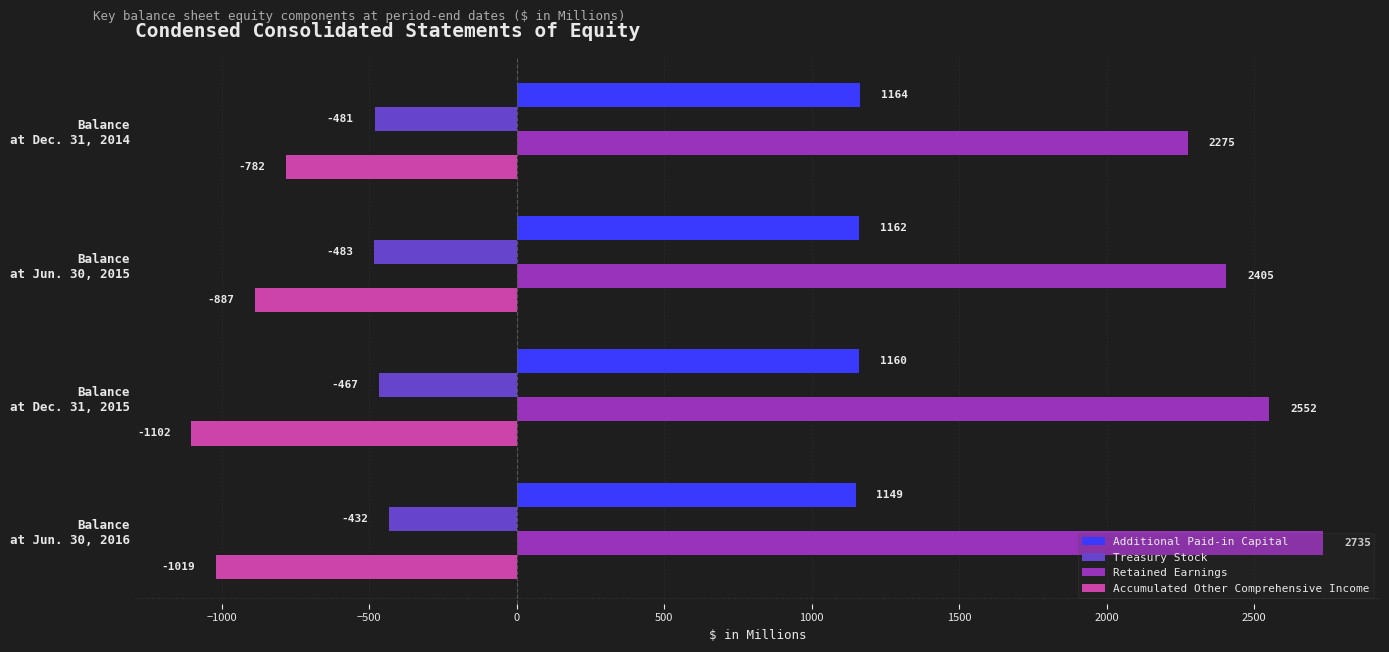

Which series has the largest range (max minus min)?

Retained Earnings